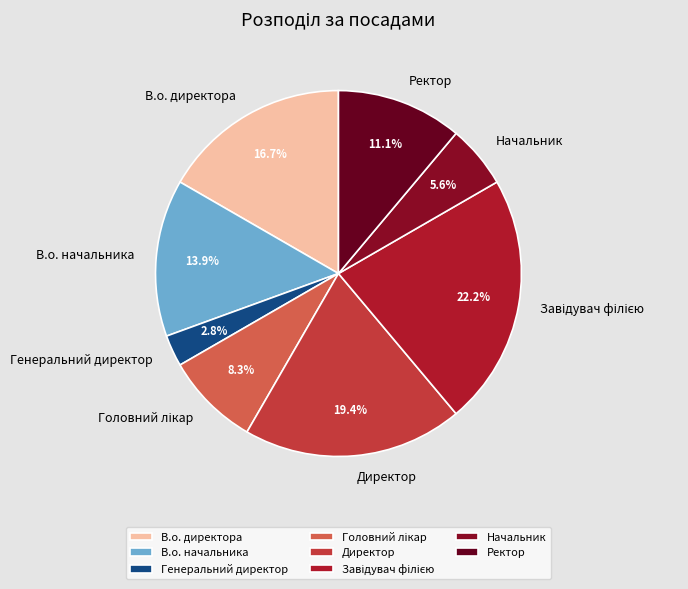

Combined, what portion of the pie is В.о. начальника and Директор?

33.3%